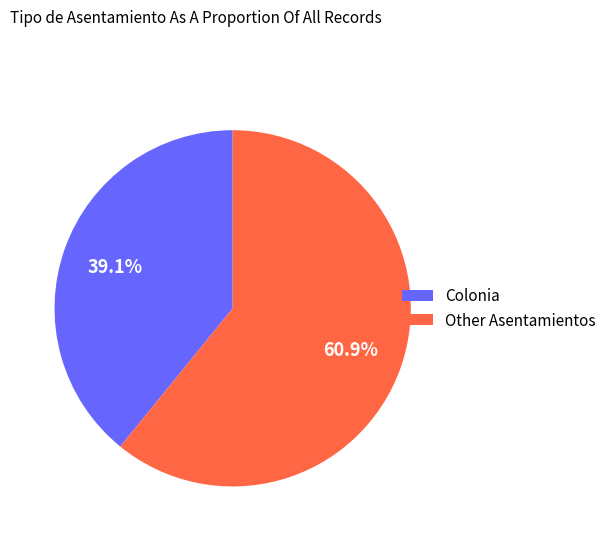

How many segments does this pie chart have?

2